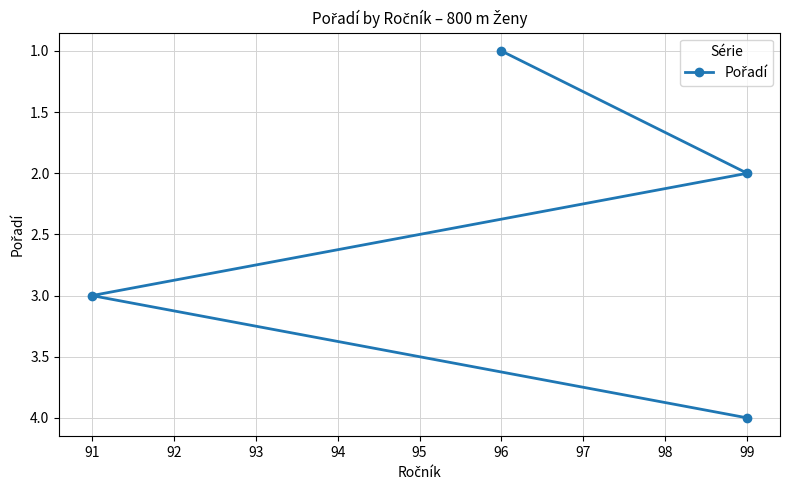

How many lines are shown in the chart?

1